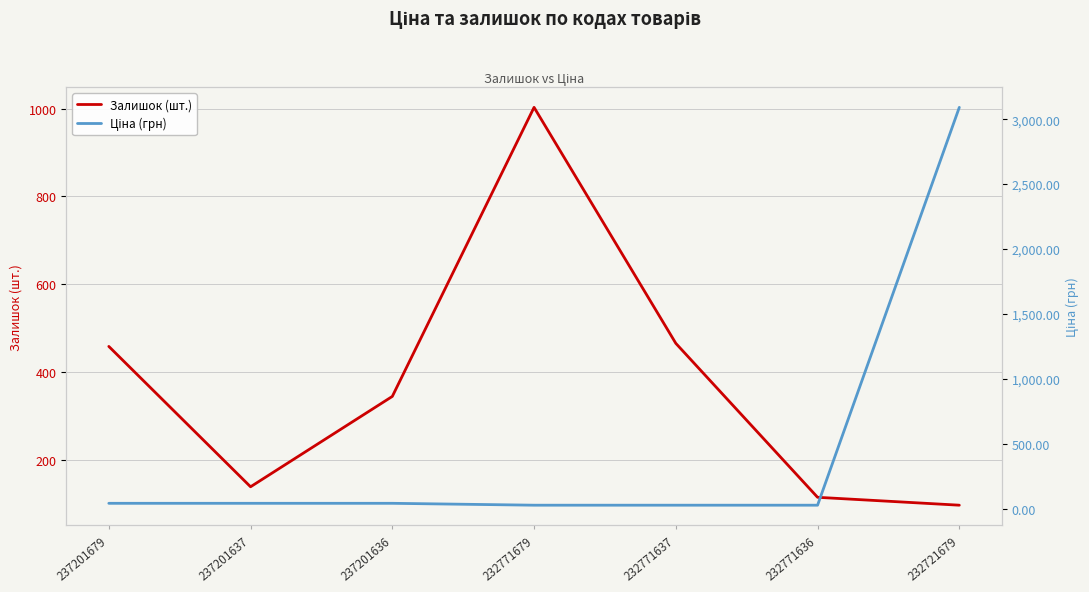

How many intersections are there between Ціна (грн) and Залишок (шт.)?

1